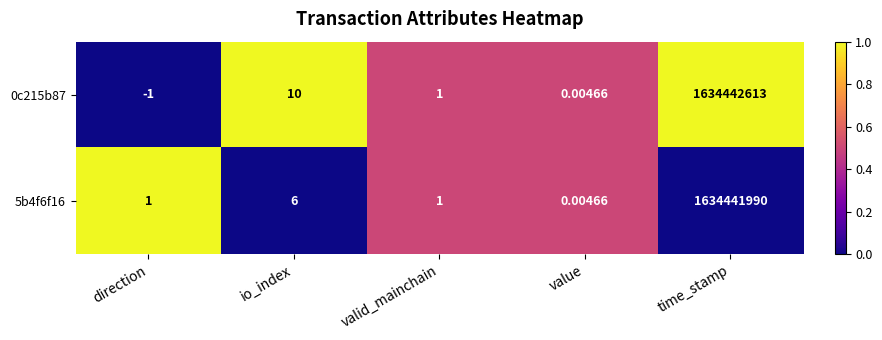

What is the greatest value displayed?

1634442613.0